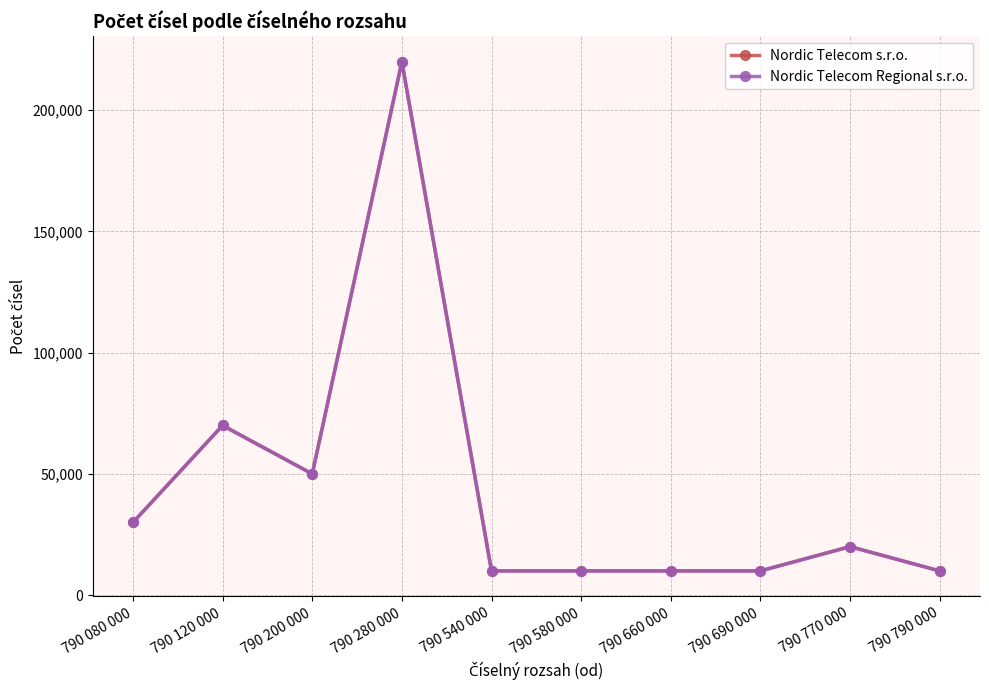

Does the chart have visible grid lines?

Yes